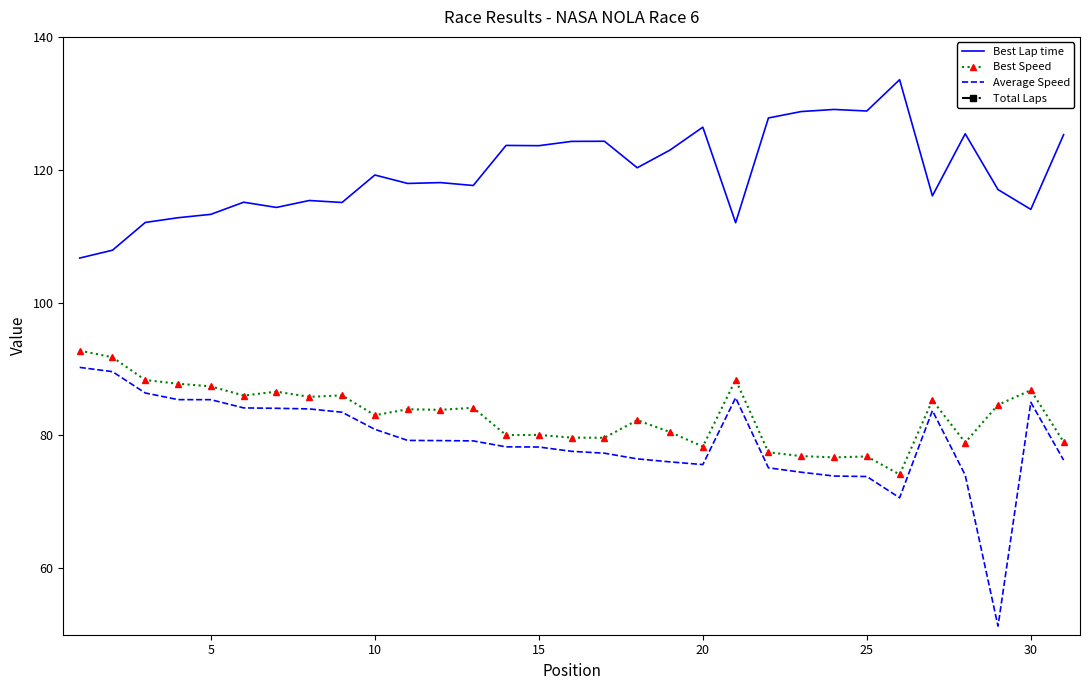

True or false: Best Lap time and Best Speed cross at least once.

False